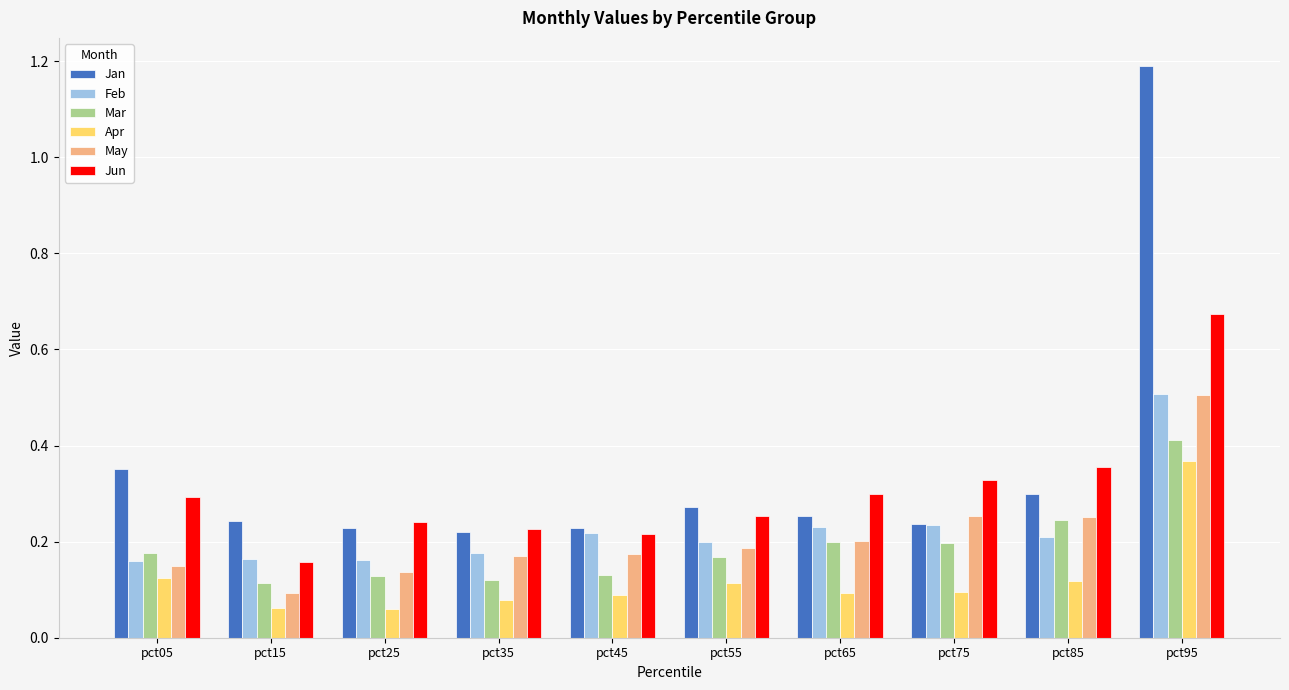

What is the sum of the Jun values at pct35 and pct05?

0.5